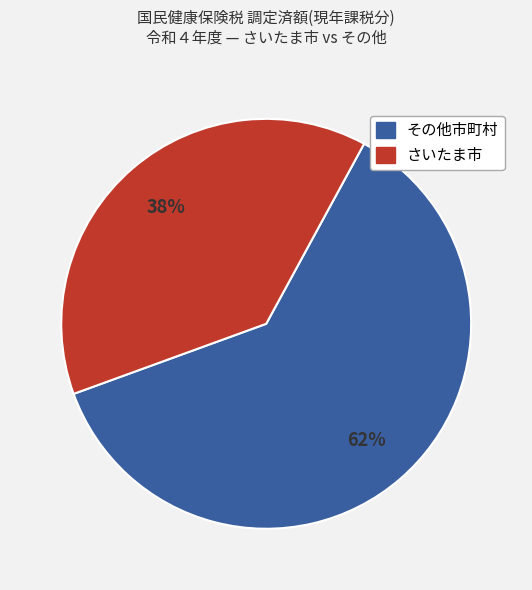

Is there a majority slice in this chart?

Yes